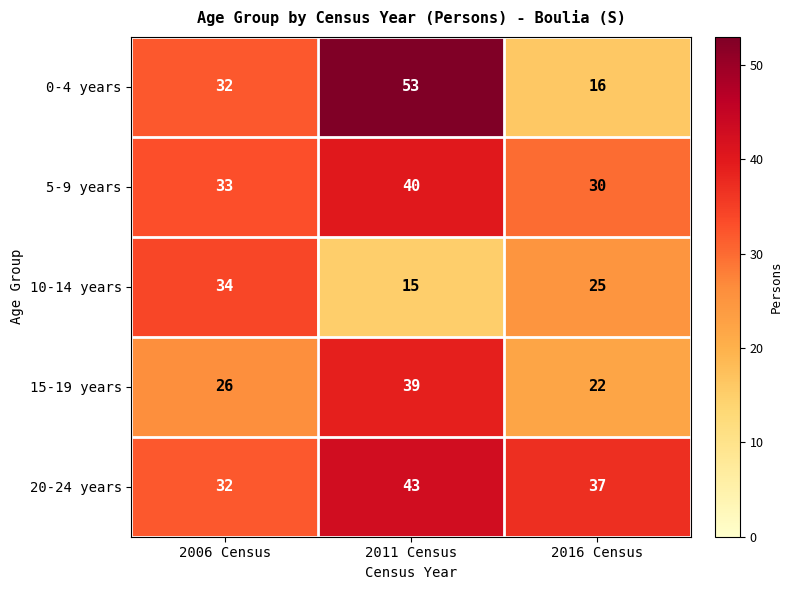

Reading left to right, extract all data points from this chart.

0-4 years: 2006 Census=32	2011 Census=53	2016 Census=16
5-9 years: 2006 Census=33	2011 Census=40	2016 Census=30
10-14 years: 2006 Census=34	2011 Census=15	2016 Census=25
15-19 years: 2006 Census=26	2011 Census=39	2016 Census=22
20-24 years: 2006 Census=32	2011 Census=43	2016 Census=37